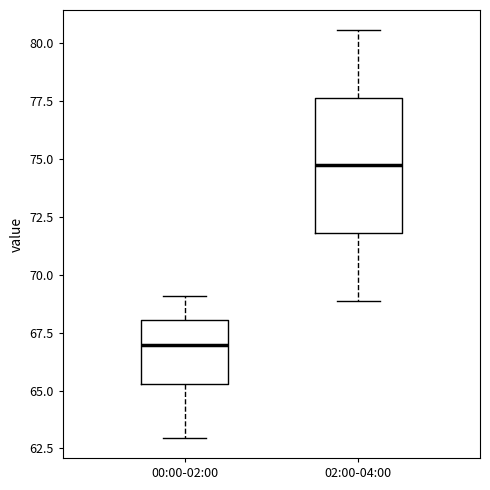

Where does the lower whisker of the box for 02:00-04:00 end on the y-axis? The values are not printed on the chart, so give them approximately, as read against the axis.

69.0